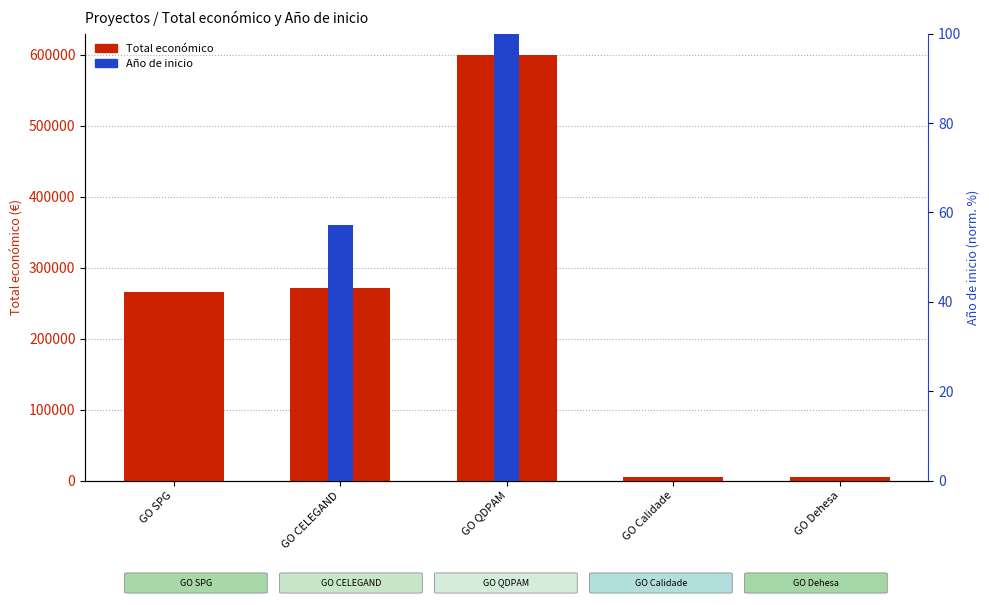

Where is Año de inicio nearest to the value 50?

GO CELEGAND